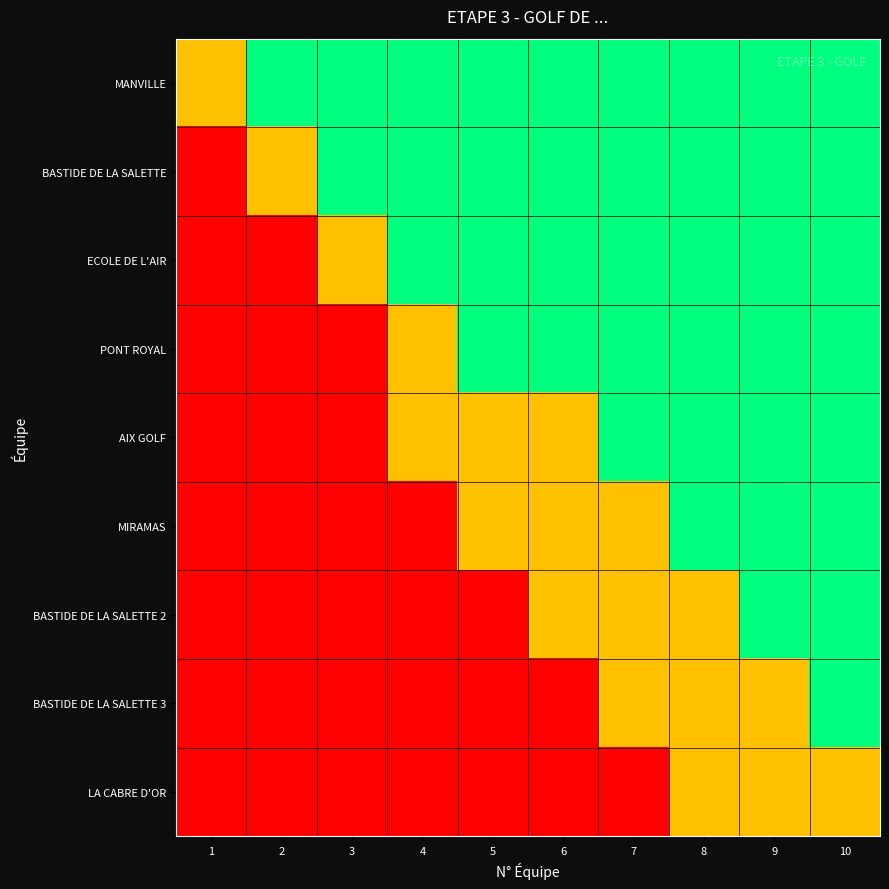

What is the spread (max minus min) of values at 1?

1